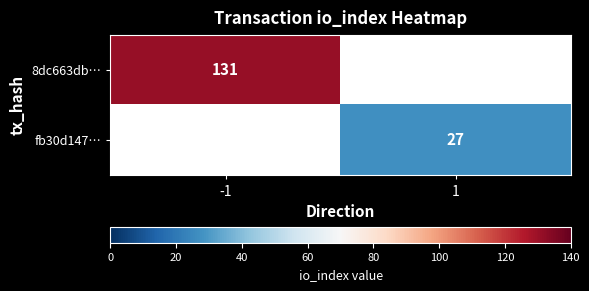

Is the value of fb30d147… at 1 greater than the value of 8dc663db… at -1?

No